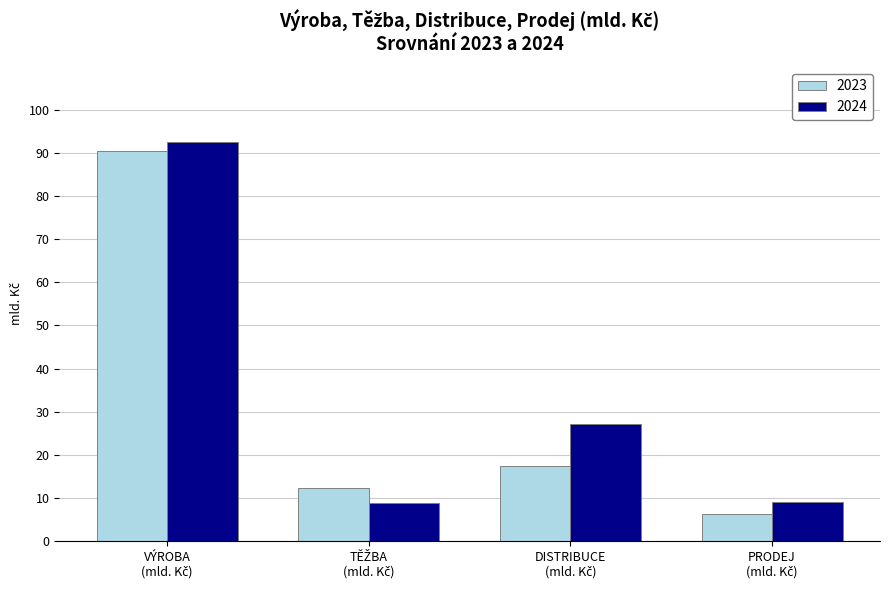

List the series in order of their overall mean, highest first.

2024, 2023